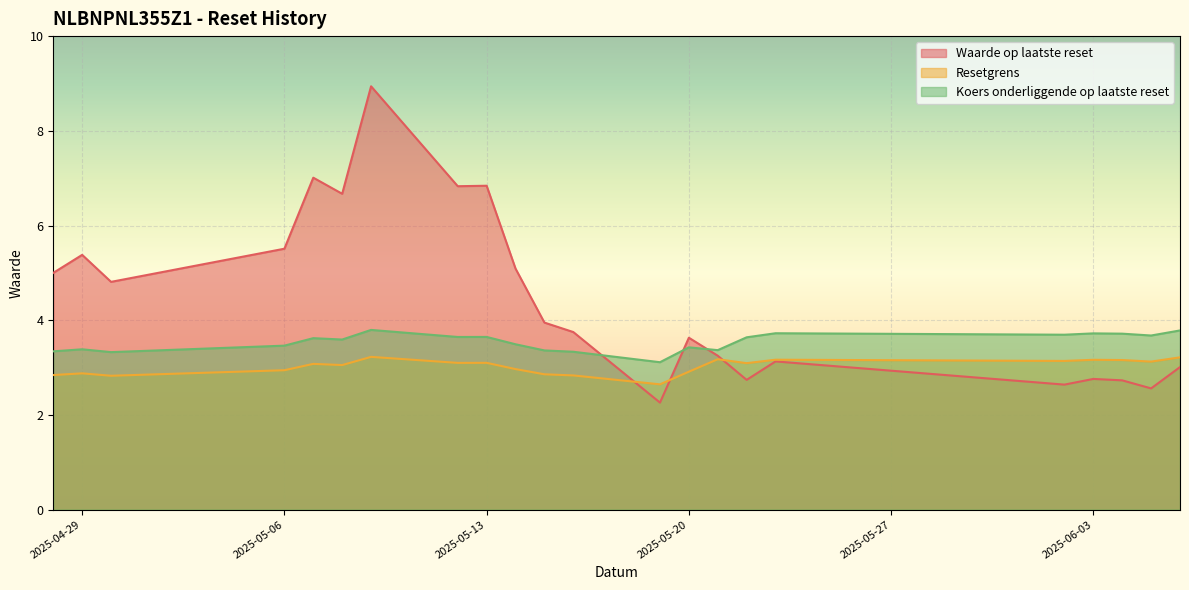

How many interior local peaks does the Koers onderliggende op laatste reset series have?

7